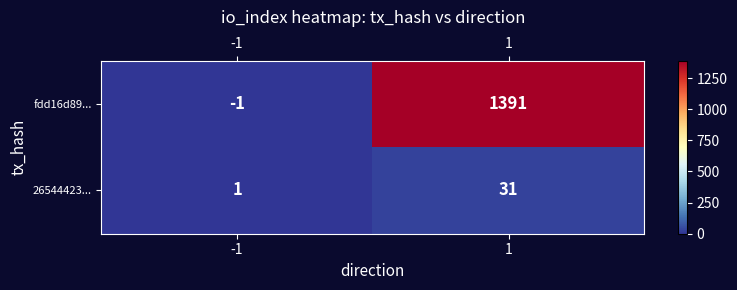

The value of fdd16d89... at 1 is 483. True or false?

False